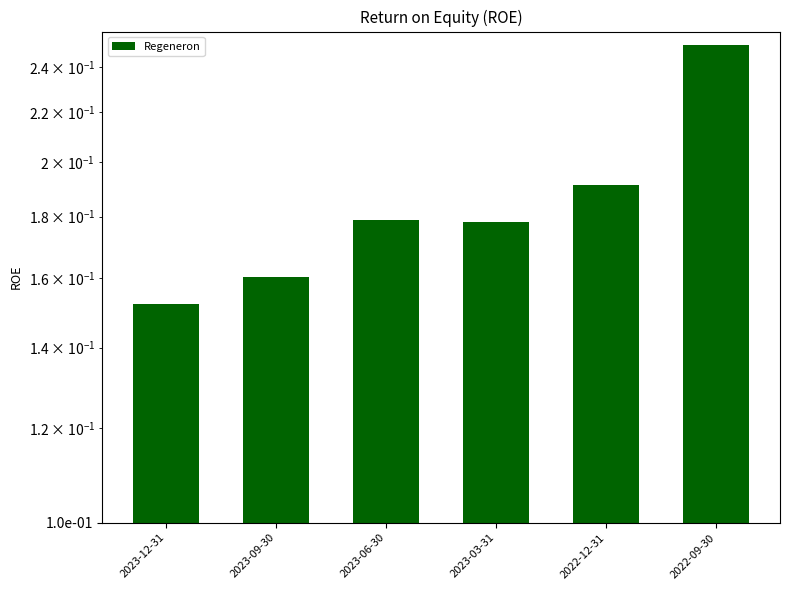

What position from the left is 2022-12-31?

5